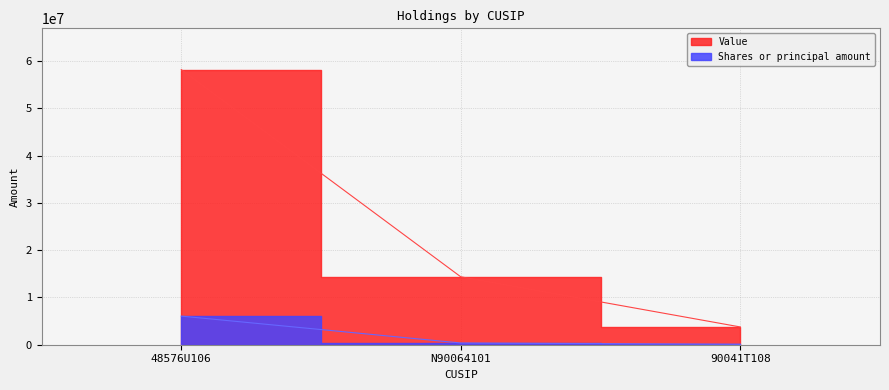

Reading left to right, list all the values displayed in this chart.

Value: 58201000	14366000	3760000
Shares or principal amount: 6050000	365000	100000